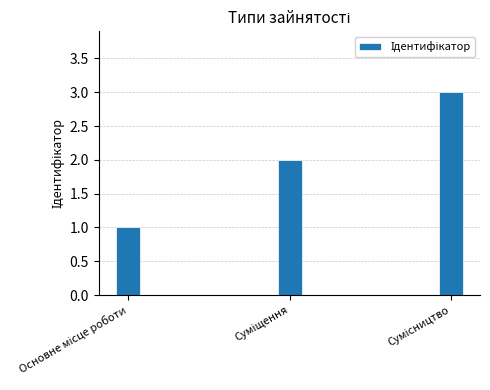

Count the number of data series in this chart.

1